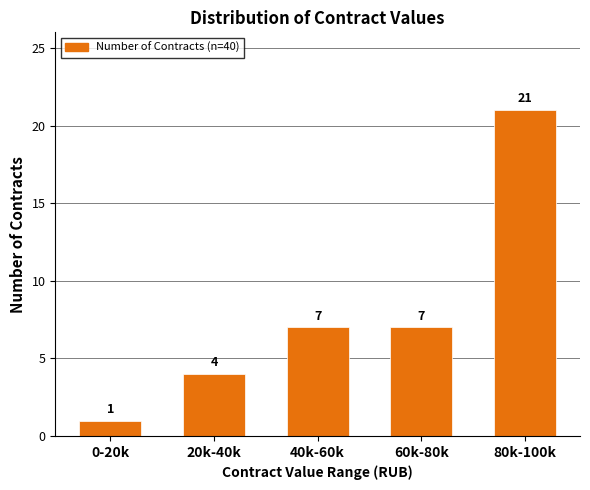

Reading left to right, extract all data points from this chart.

1	4	7	7	21